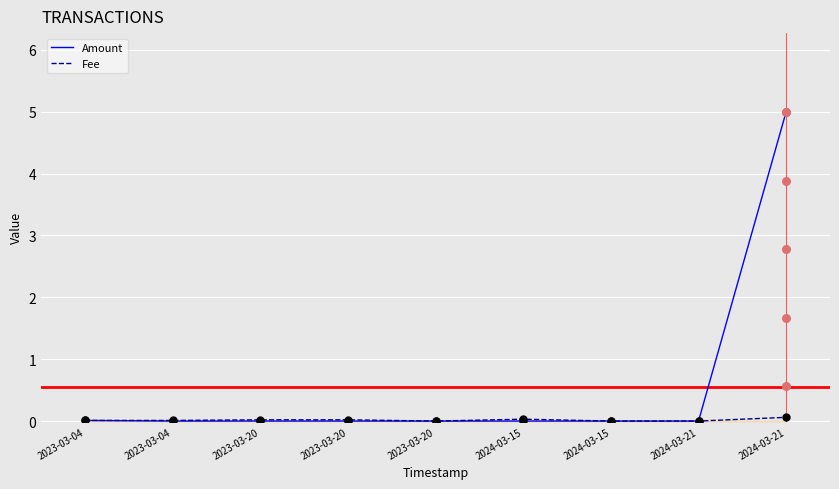

Which series has the largest total across all categories?

Amount